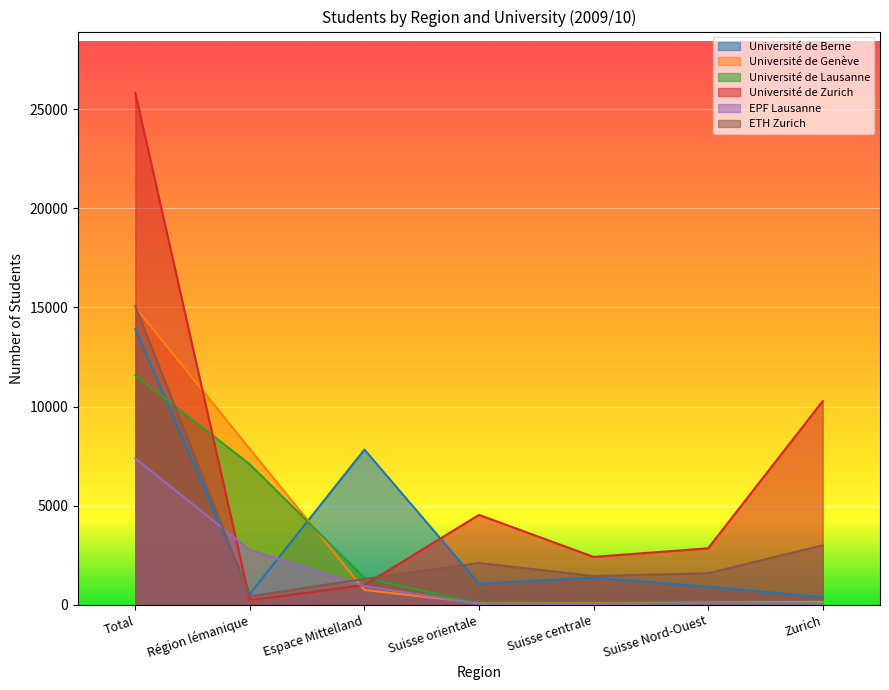

Does the chart display data point markers on the line(s)?

No